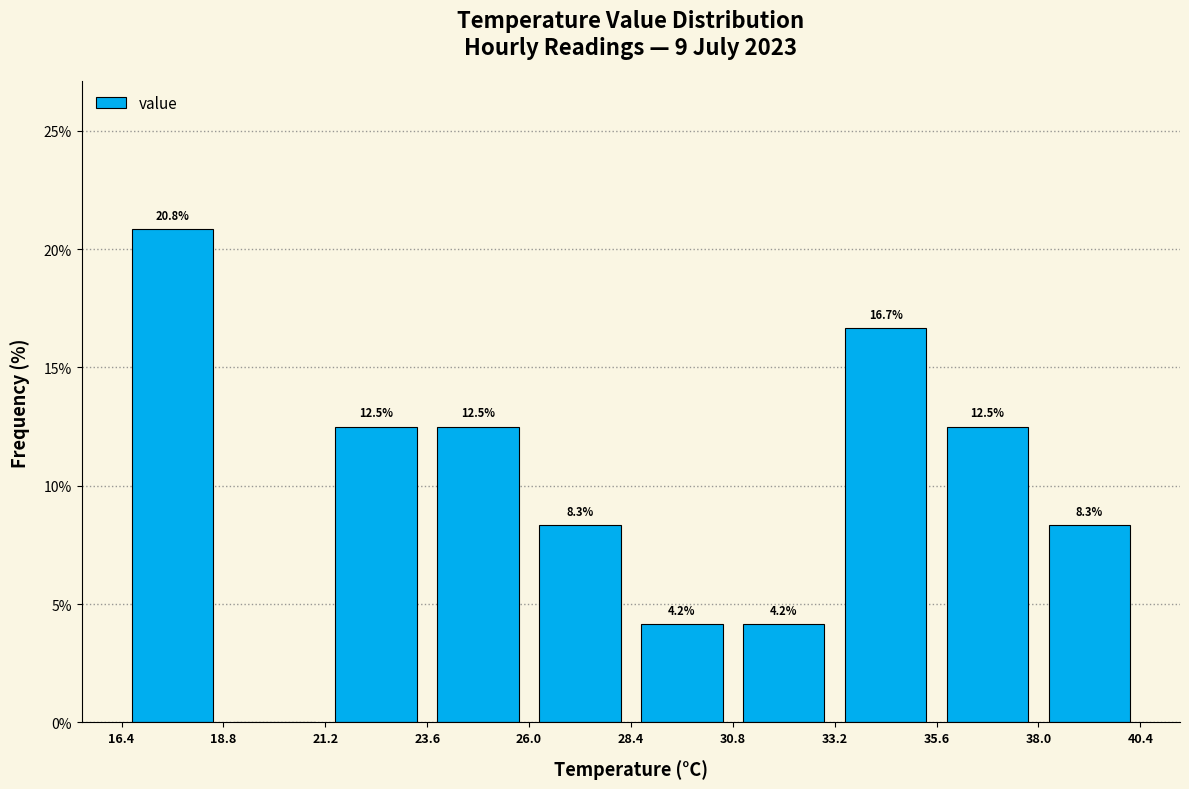

Which range on the x-axis has the tallest bar?

16.4 to 18.8